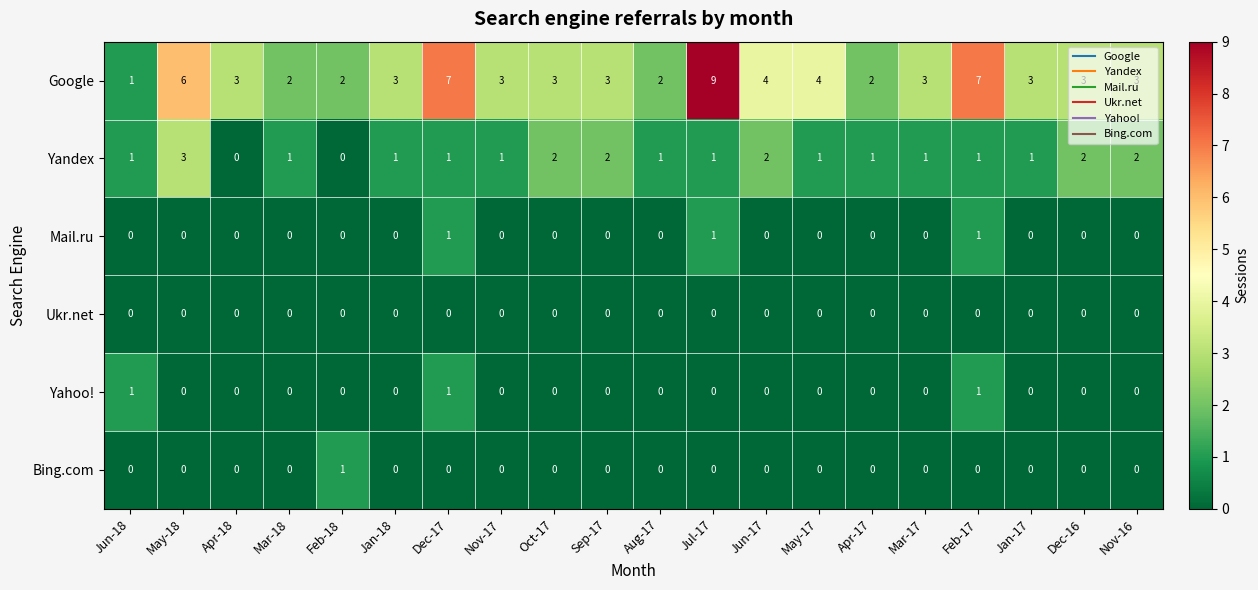

What is the total value across all series at Feb-17?

10